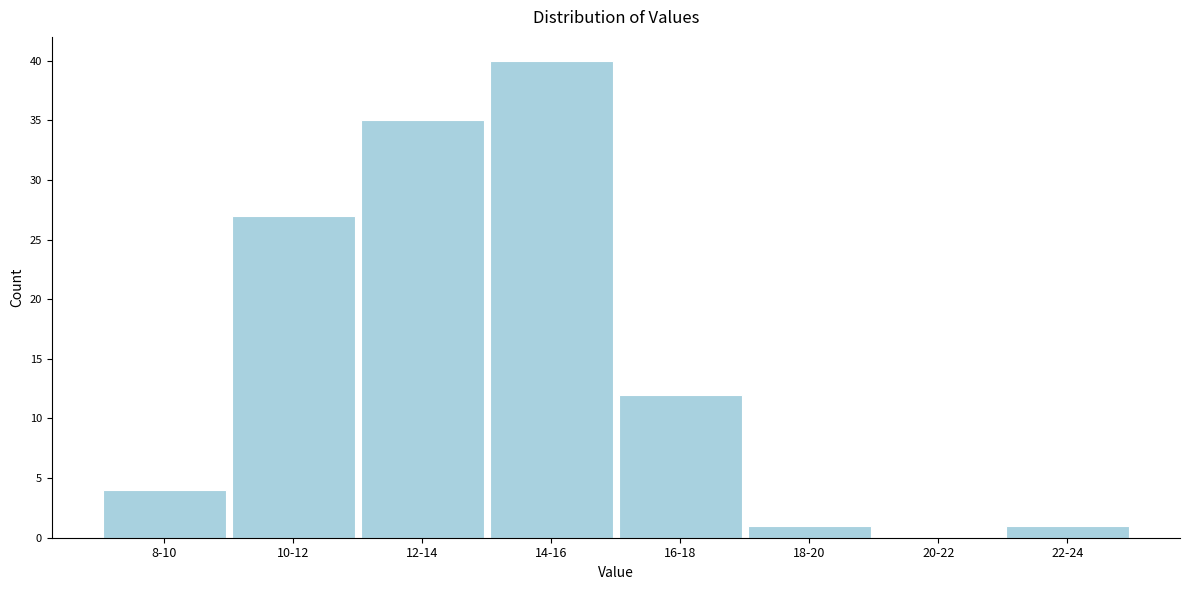

Reading left to right, what are all the values shown in this chart?

8-10=4	10-12=27	12-14=35	14-16=40	16-18=12	18-20=1	20-22=0	22-24=1